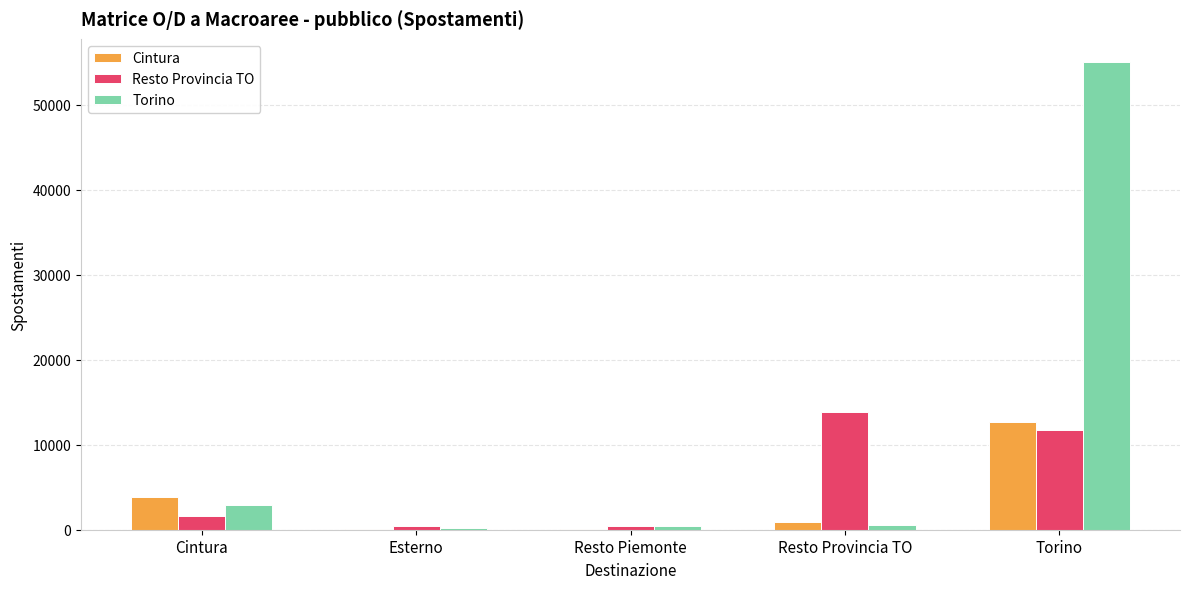

Where does the Resto Provincia TO series first go above 1589?

Cintura